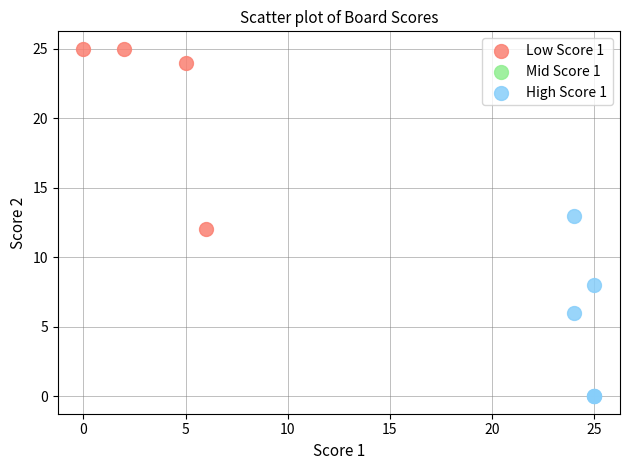

Which series contains the lowest Y value?

High Score 1